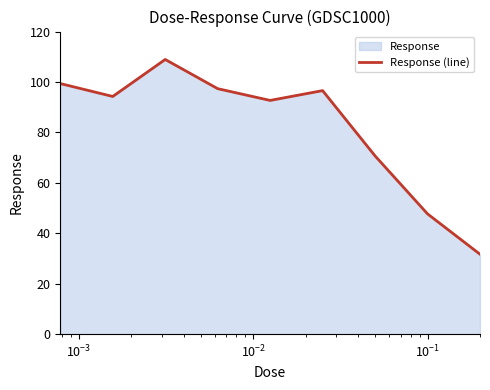

What is the difference between the maximum and minimum values?

77.2